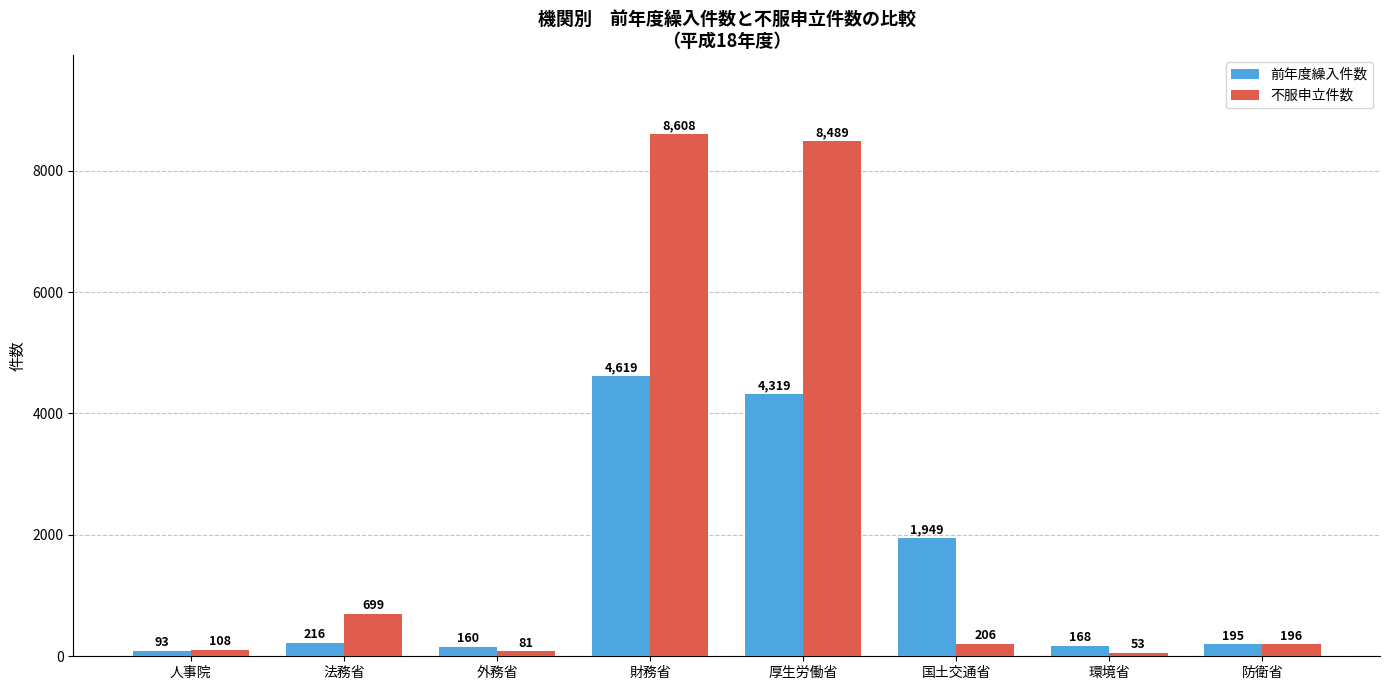

Does the chart contain stacked bars?

No